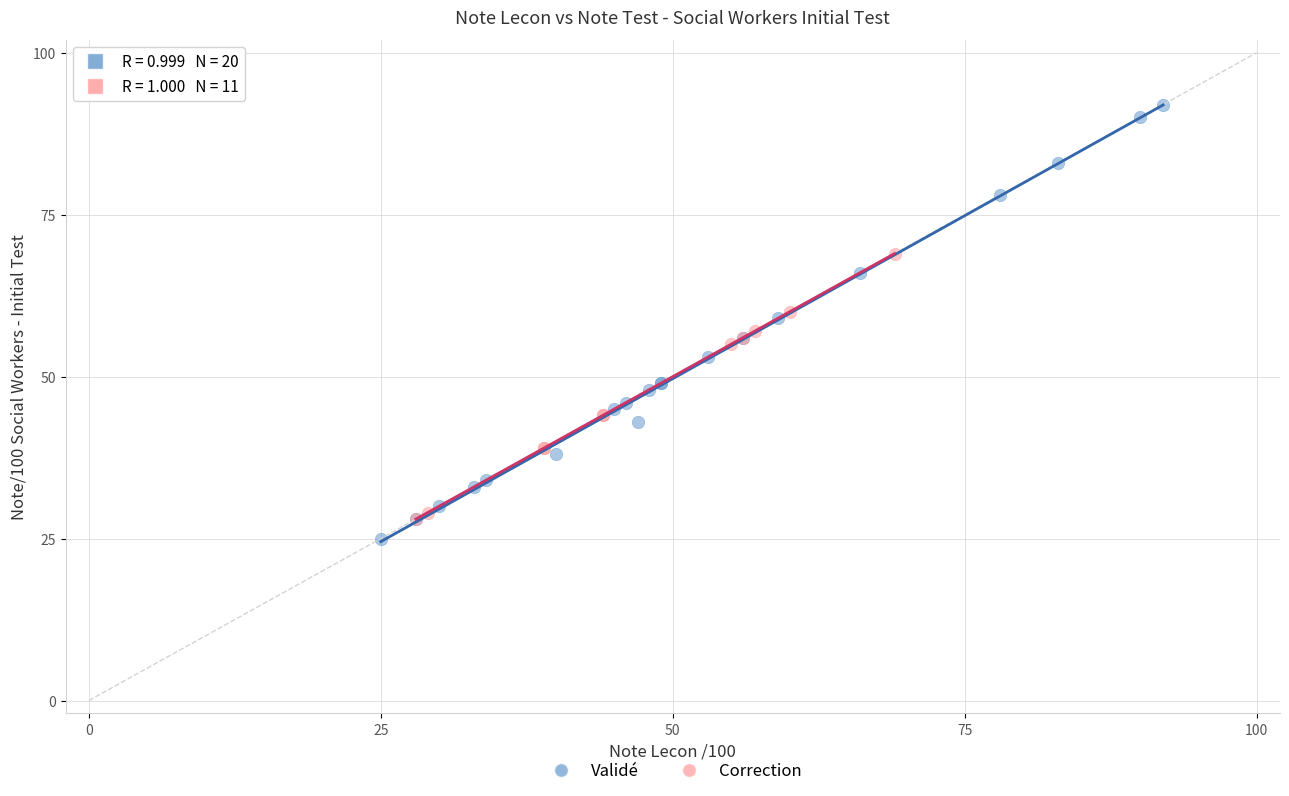

Which series has the widest spread of Y values?

Validé